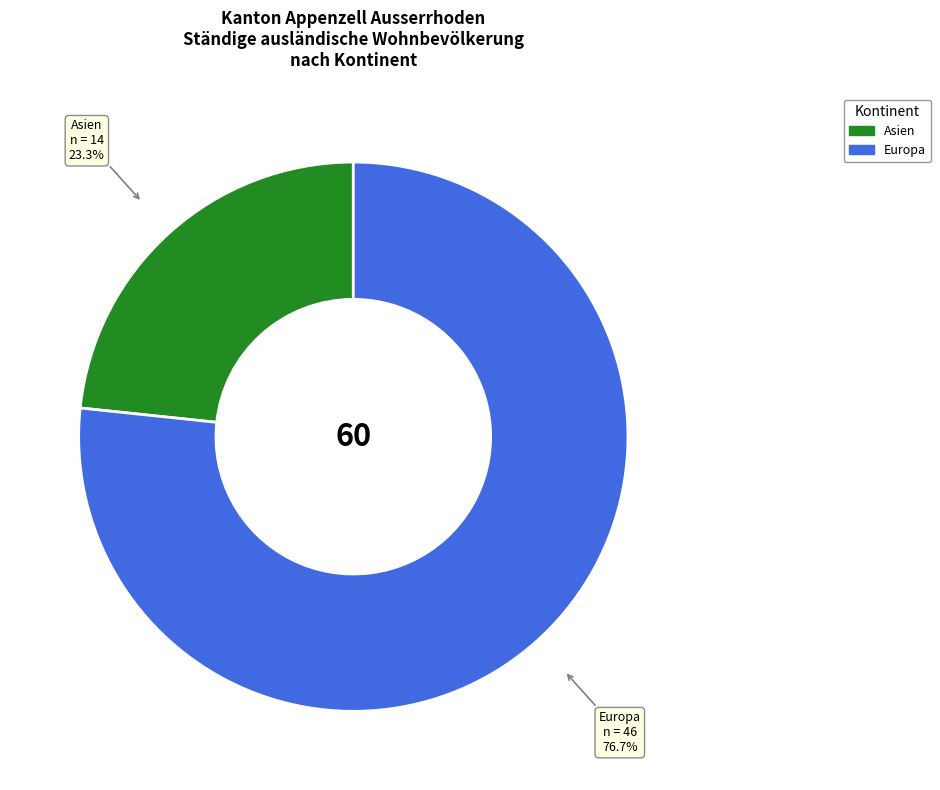

To the nearest percent, what is the average slice percentage?

50%